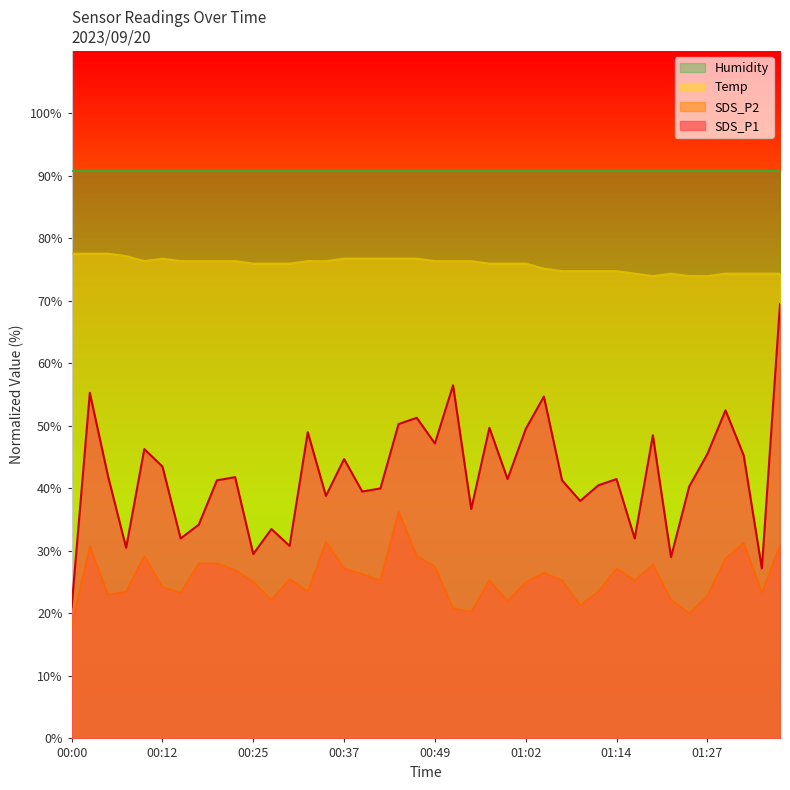

At which category does SDS_P1 reach its first local peak?

00:02